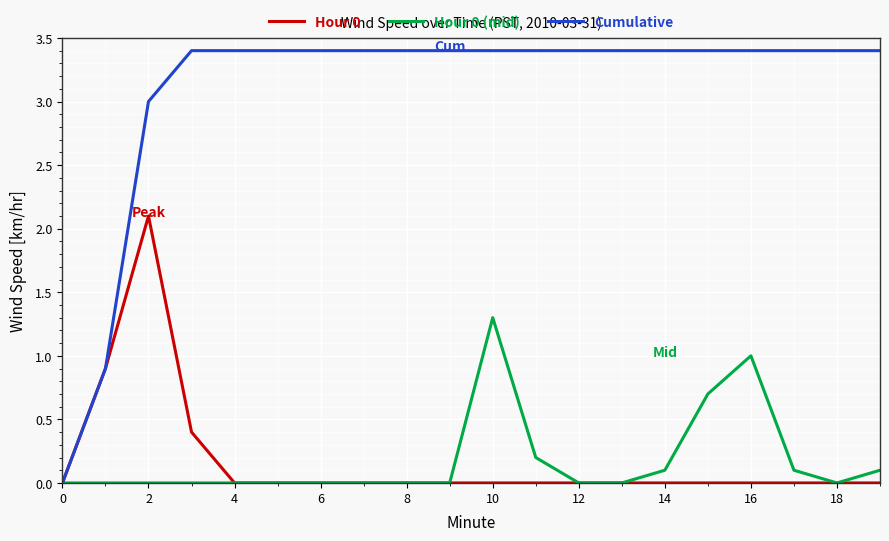

Which series has the widest spread of values?

Cumulative